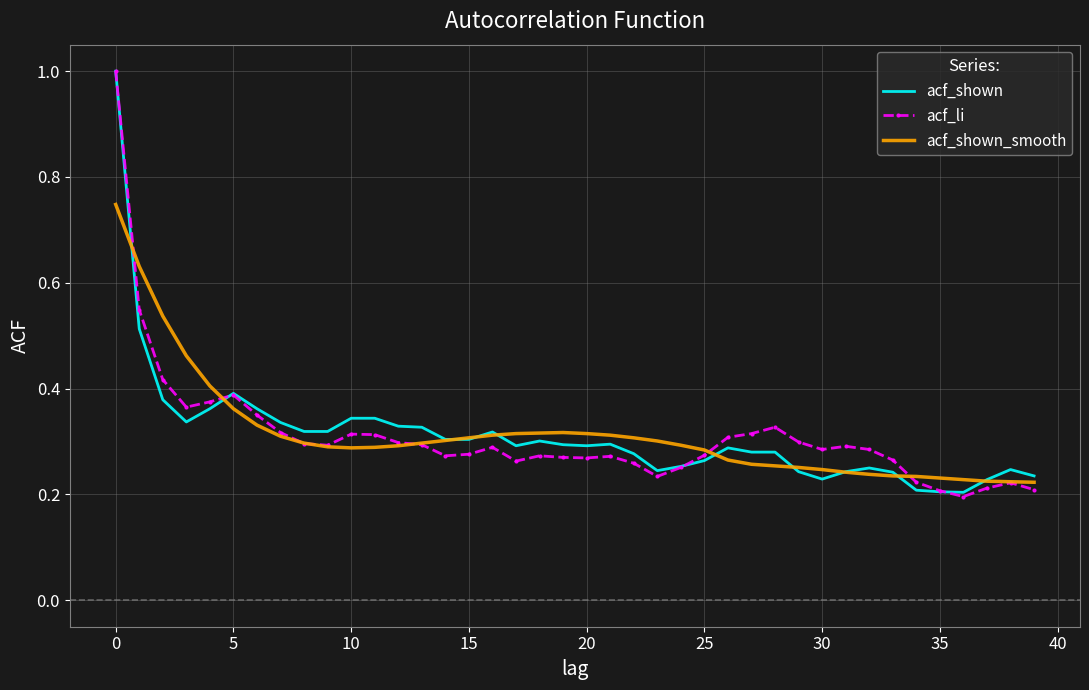

What are all the series names shown in the legend?

acf_shown, acf_li, acf_shown_smooth